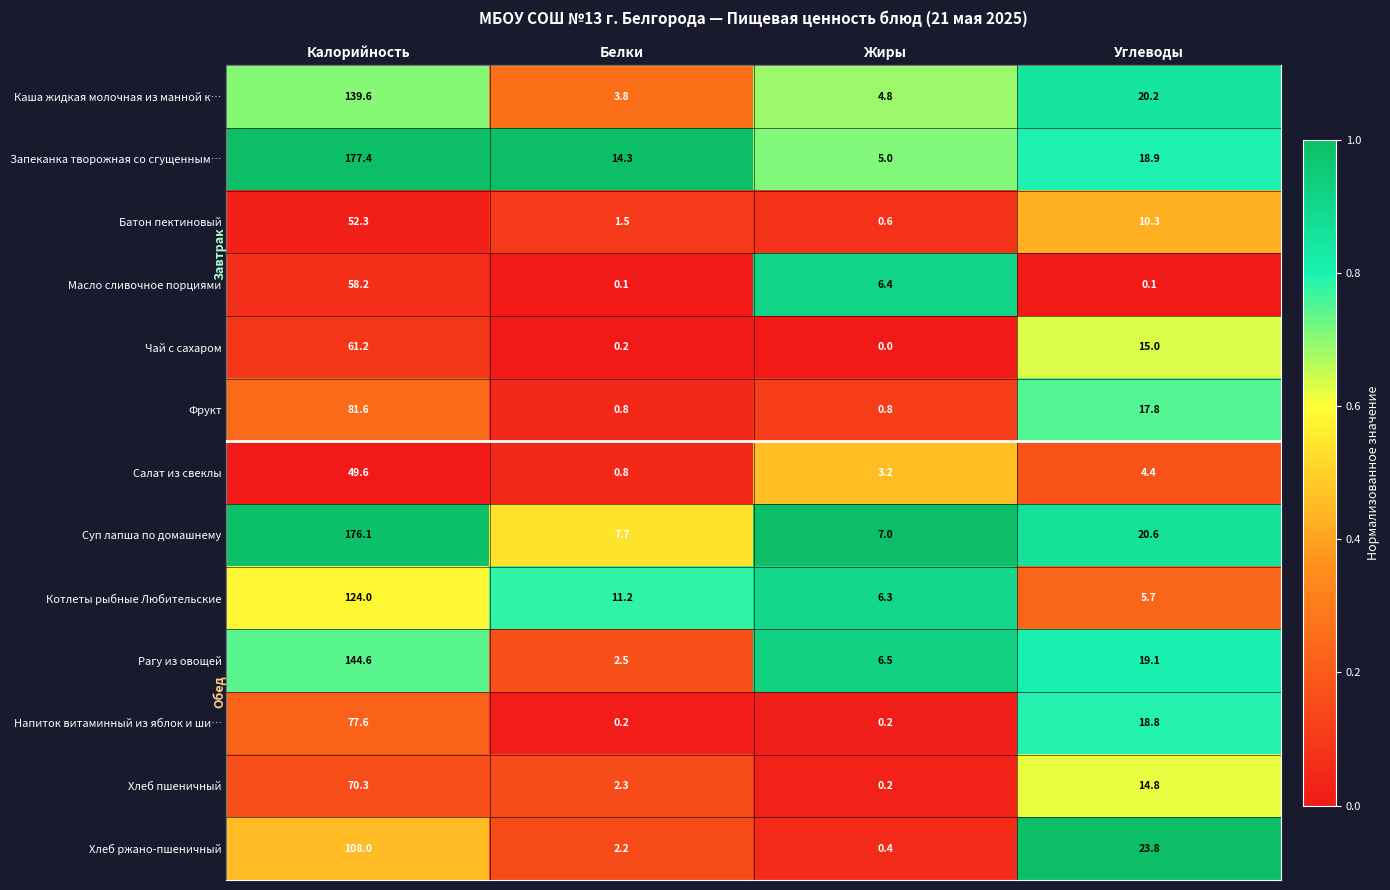

Which category has the highest value across all series?

Калорийность